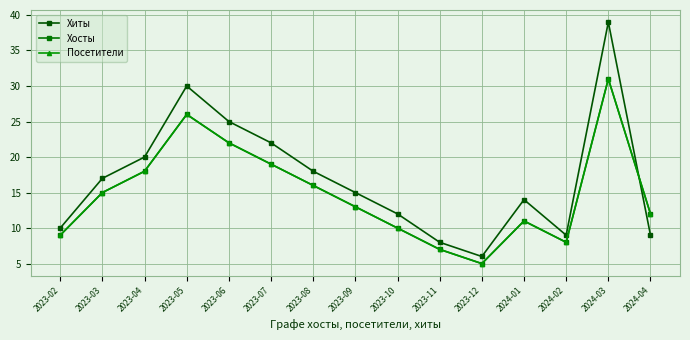

What is the difference between the maximum and minimum values in the Хиты series?

33